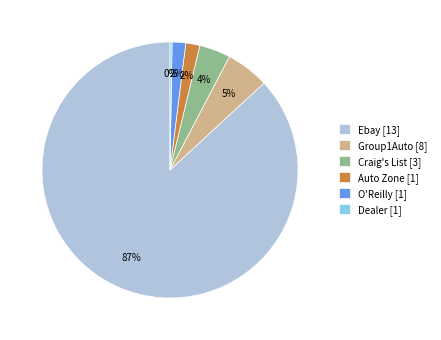

To the nearest percent, what is the difference between the Ebay [13] and O'Reilly [1] slice percentages?

85%